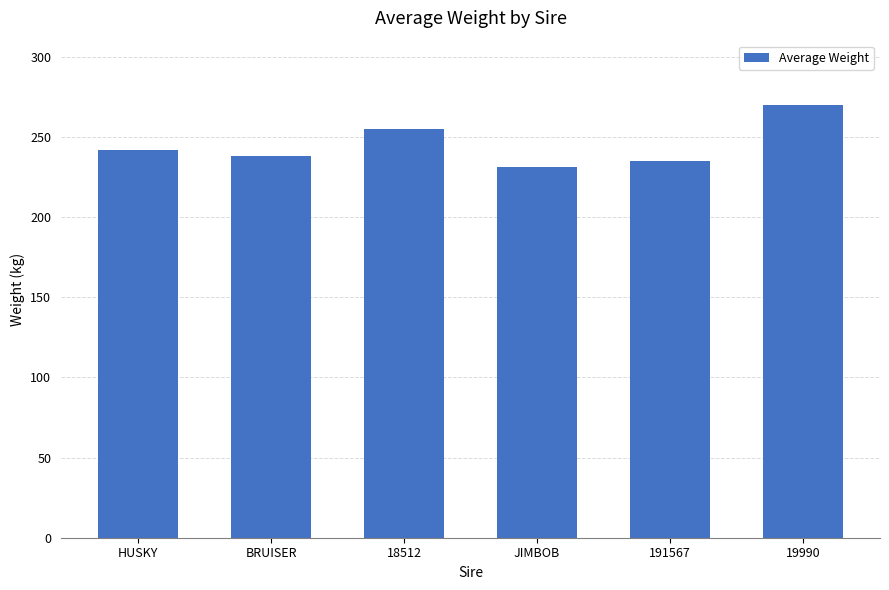

What is the change in value from 191567 to 19990?

+35.0